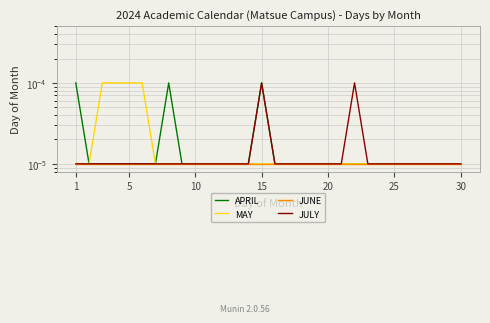

Which label corresponds to the largest value in the chart?

1